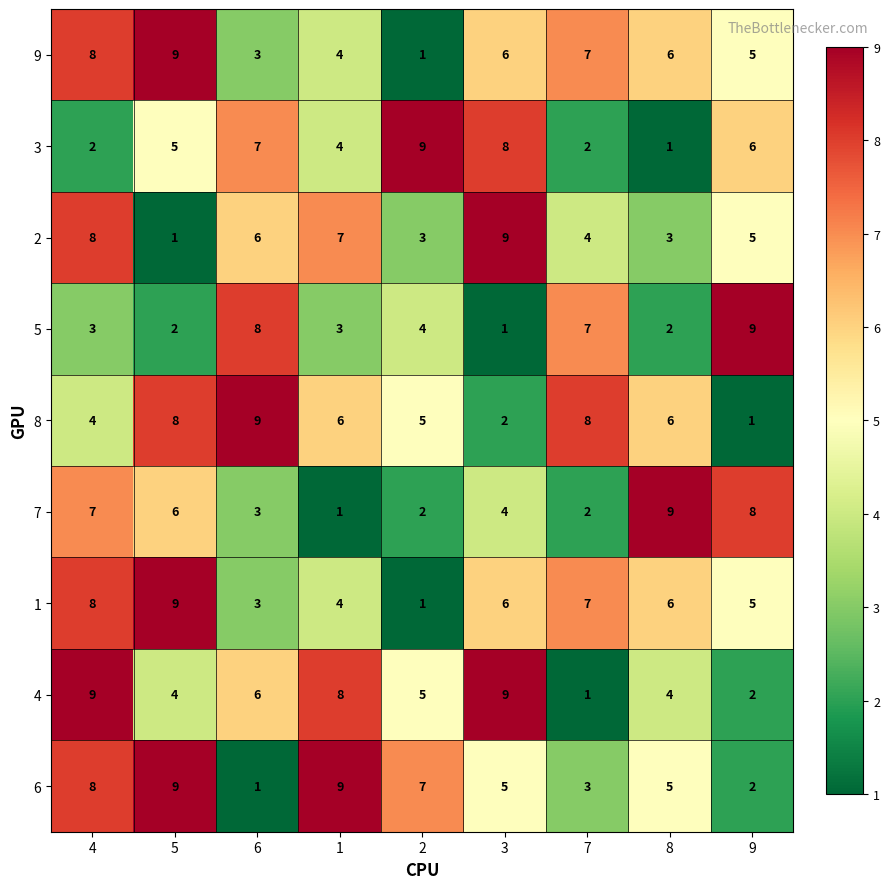

At which label is 3 closest to 5?

5